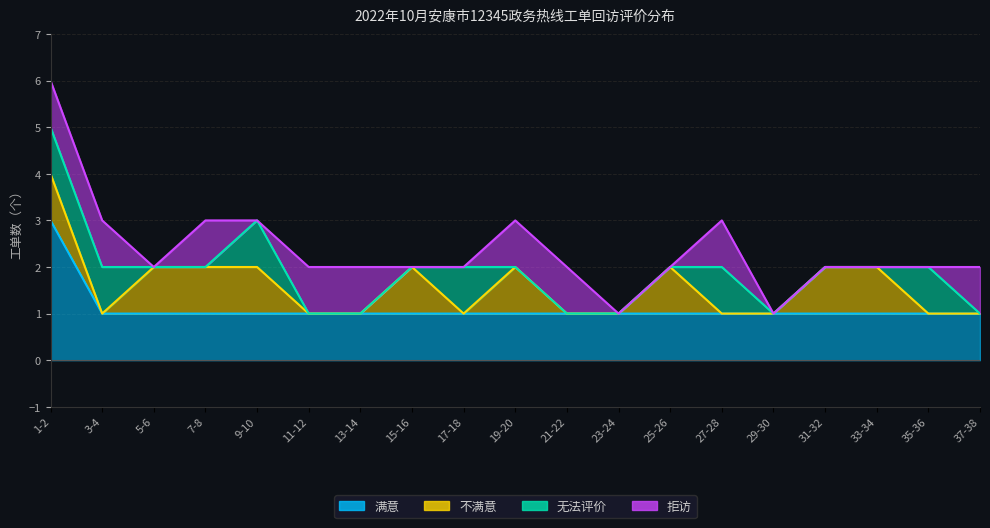

What is the label of the 2nd point from the left?

3-4